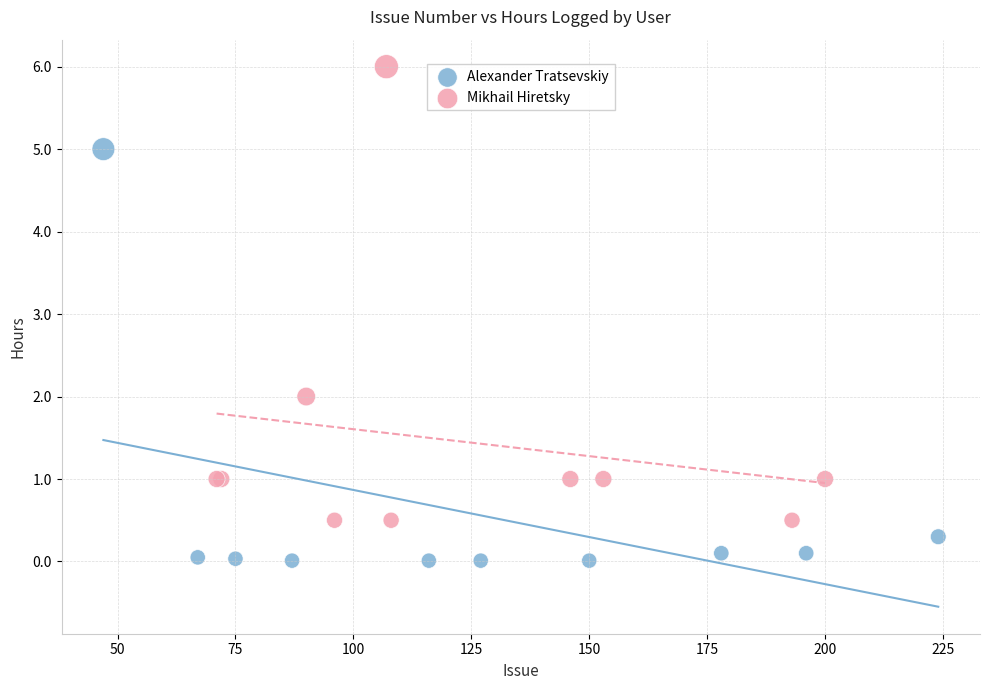

Which series contains the highest Y value?

Mikhail Hiretsky